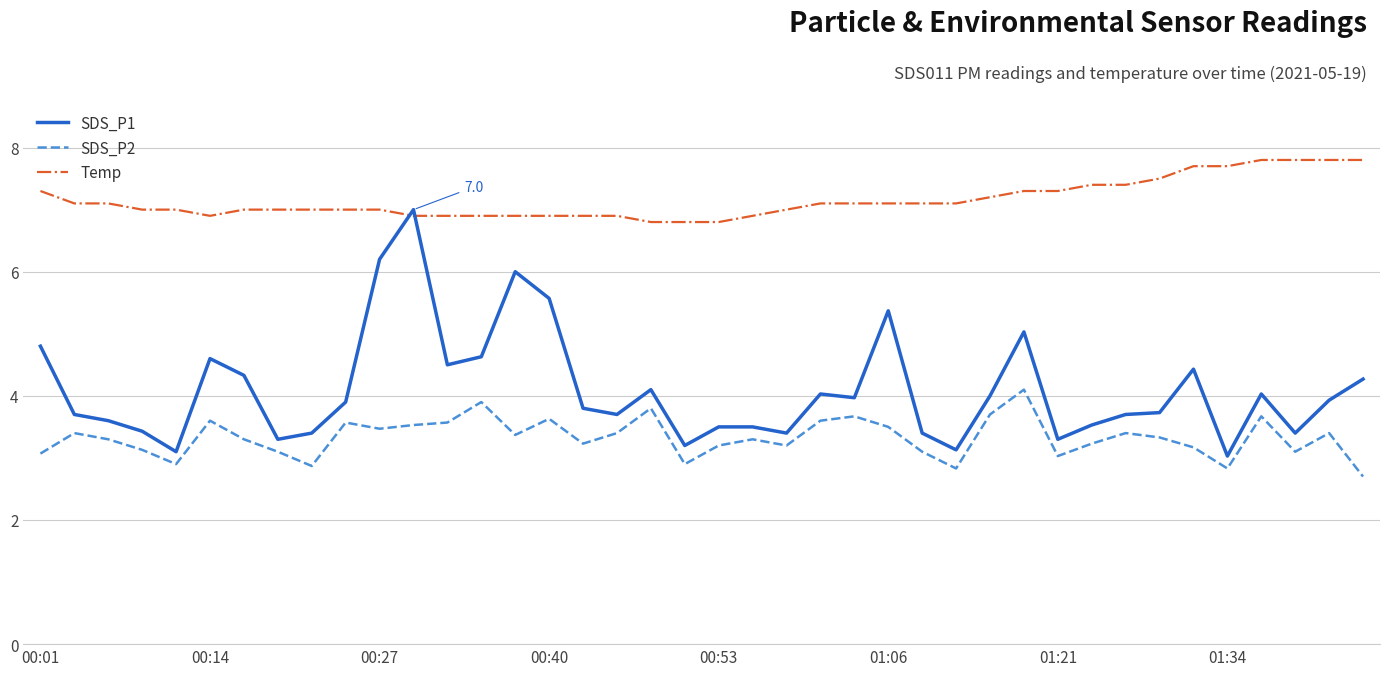

Rank the series by their maximum value, from highest to lowest.

Temp, SDS_P1, SDS_P2